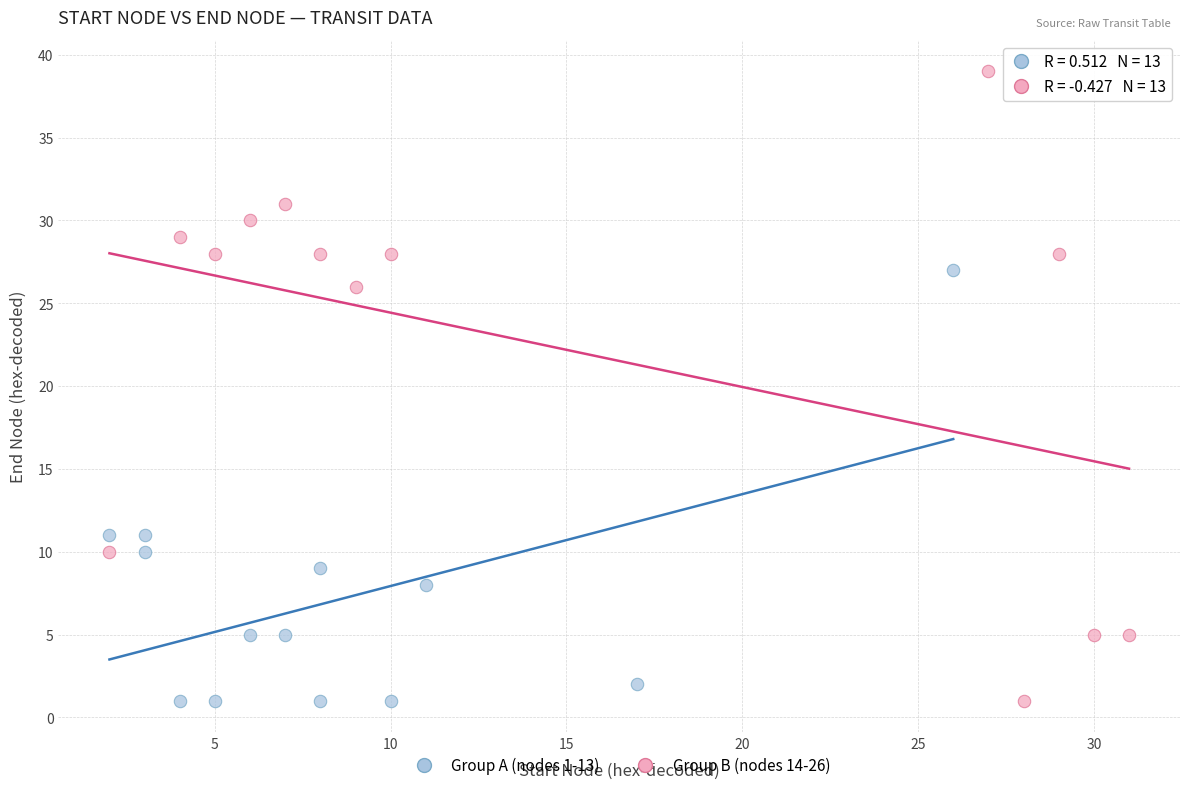

Which series has the widest spread of Y values?

Group B (nodes 14-26)